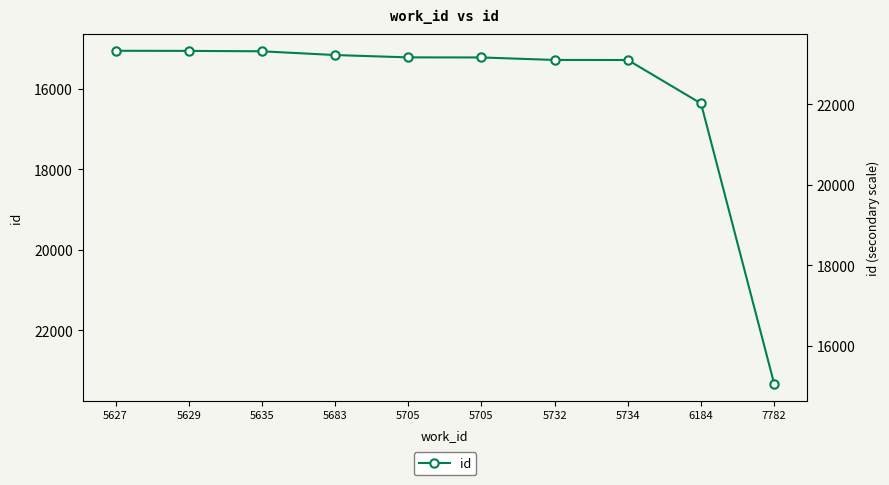

How many lines are shown in the chart?

1